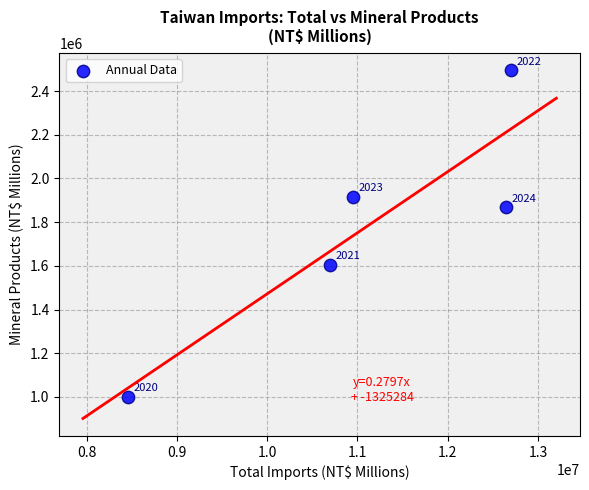

What Y value in the scatter plot is closest to 1748334?

1867988